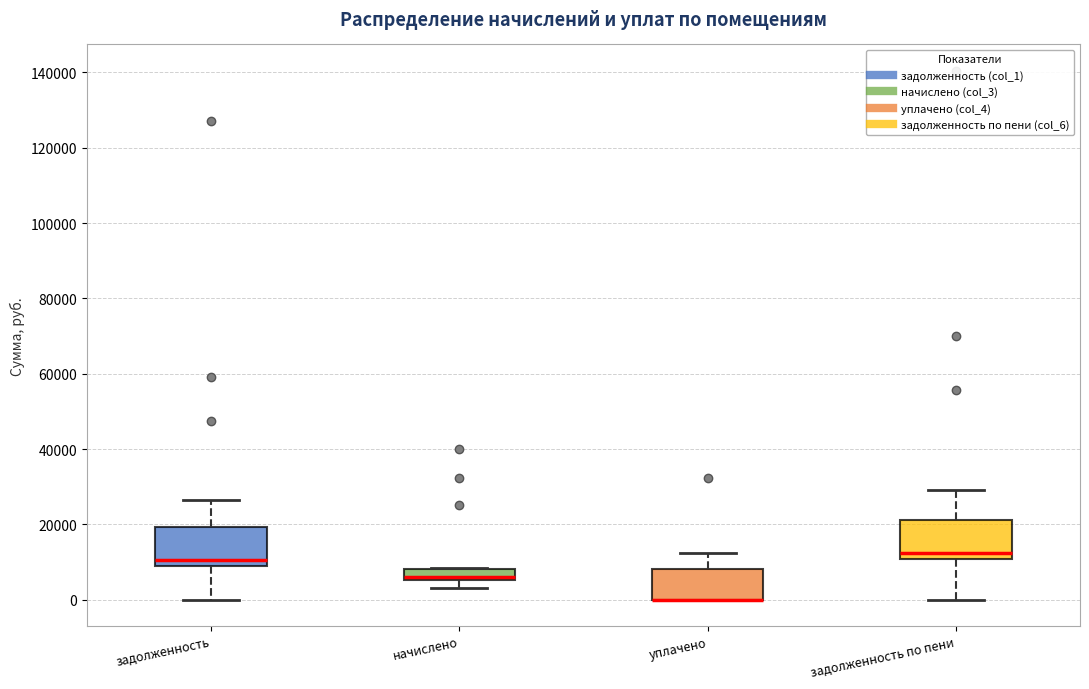

Where is the upper edge of the box for начислено on the y-axis? The values are not printed on the chart, so give them approximately, as read against the axis.

8000